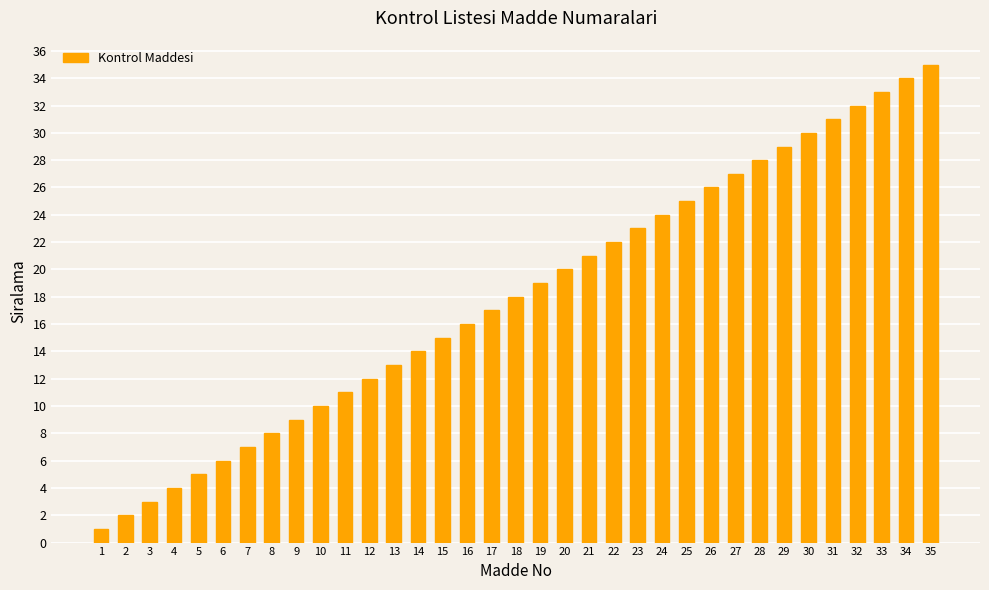

Which category has the highest value across all series?

35